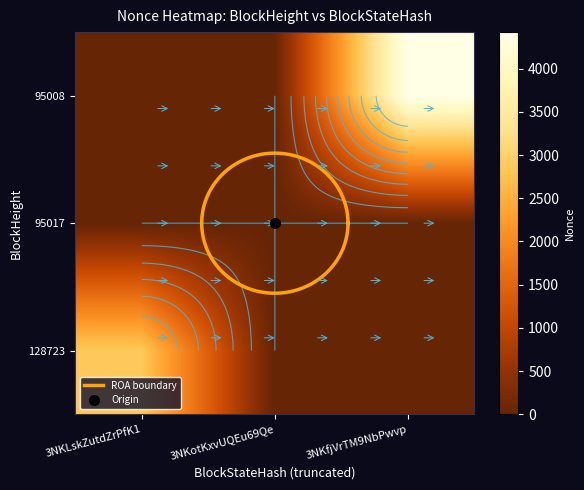

Reading left to right, list all the values displayed in this chart.

3NKLskZutdZrPfK1x44vevvPzs5hWJADJYkN2pj: 2855	0	4423
3NKotKxvUQEu69QeB6VgptsY6325wiXtdenZuct: 0	0	0
3NKfjVrTM9NbPwvpVEKFRhW93JeG9aB8cw8NC2f: 0	0	4423